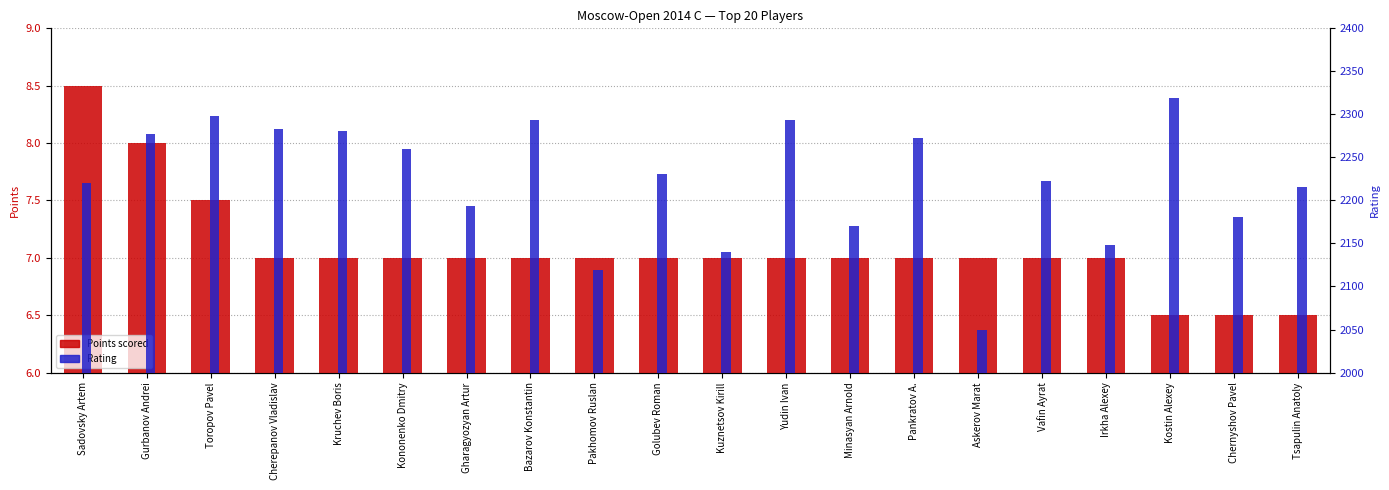

Reading left to right, what are all the values shown in this chart?

Points scored: Sadovsky Artem=8.5	Gurbanov Andrei=8.0	Toropov Pavel=7.5	Cherepanov Vladislav=7.0	Kruchev Boris=7.0	Kononenko Dmitry=7.0	Gharagyozyan Artur=7.0	Bazarov Konstantin=7.0	Pakhomov Ruslan=7.0	Golubev Roman=7.0	Kuznetsov Kirill=7.0	Yudin Ivan=7.0	Minasyan Arnold=7.0	Pankratov A.=7.0	Askerov Marat=7.0	Vafin Ayrat=7.0	Irkha Alexey=7.0	Kostin Alexey=6.5	Chernyshov Pavel=6.5	Tsapulin Anatoly=6.5
Rating: Sadovsky Artem=2220.0	Gurbanov Andrei=2277.0	Toropov Pavel=2298.0	Cherepanov Vladislav=2283.0	Kruchev Boris=2281.0	Kononenko Dmitry=2260.0	Gharagyozyan Artur=2193.0	Bazarov Konstantin=2293.0	Pakhomov Ruslan=2119.0	Golubev Roman=2231.0	Kuznetsov Kirill=2140.0	Yudin Ivan=2293.0	Minasyan Arnold=2170.0	Pankratov A.=2273.0	Askerov Marat=2050.0	Vafin Ayrat=2222.0	Irkha Alexey=2148.0	Kostin Alexey=2319.0	Chernyshov Pavel=2181.0	Tsapulin Anatoly=2216.0